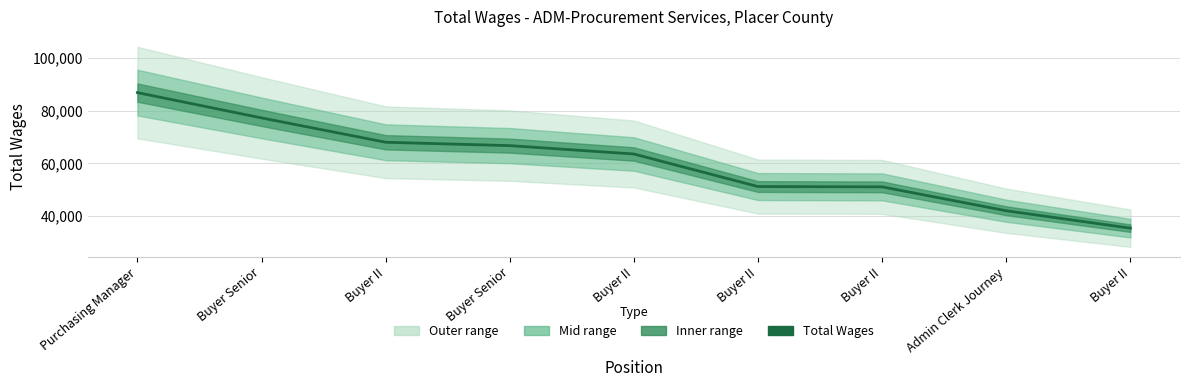

Rank the categories by value from highest to lowest.

Purchasing Manager, Buyer Senior, Buyer II, Buyer Senior, Buyer II, Buyer II, Buyer II, Admin Clerk Journey, Buyer II